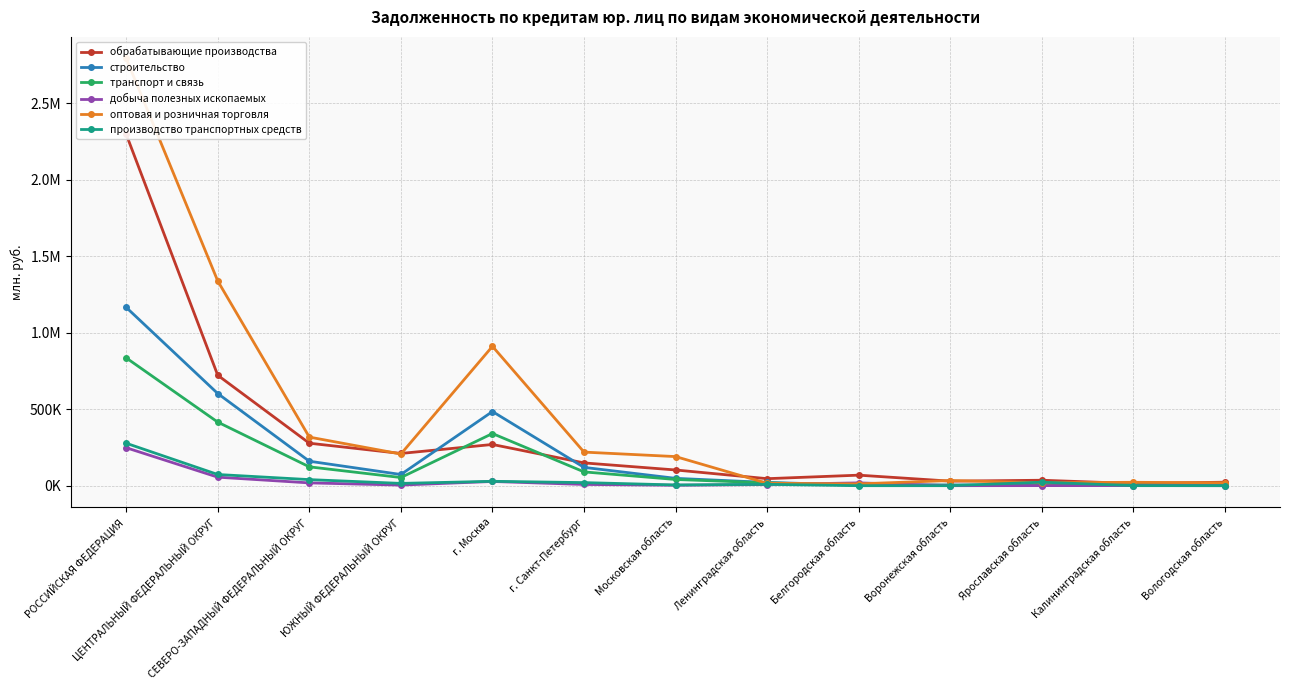

Where is производство транспортных средств nearest to the value 138815?

ЦЕНТРАЛЬНЫЙ ФЕДЕРАЛЬНЫЙ ОКРУГ